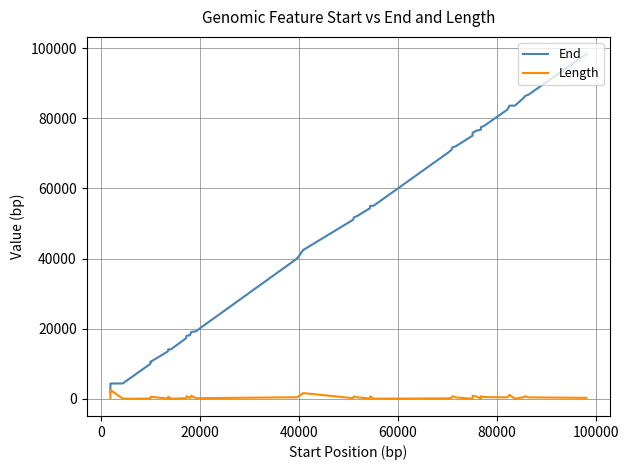

True or false: End and Length intersect in this chart.

False